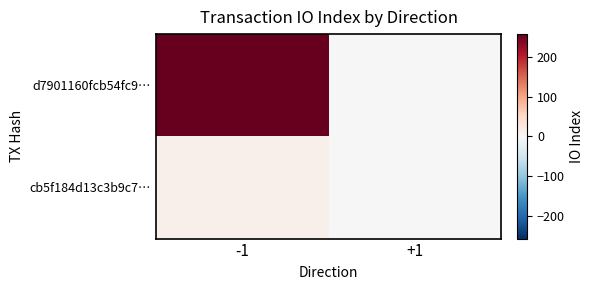

List the series in order of their overall mean, lowest first.

cb5f184d13c3b9c7…, d7901160fcb54fc9…